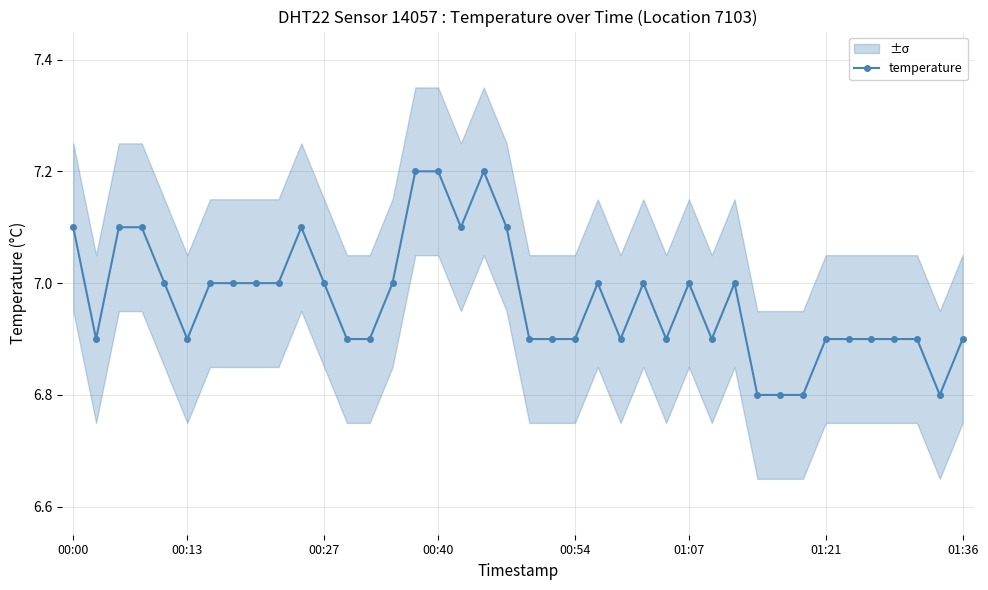

What is the lowest value of the temperature series?

6.8